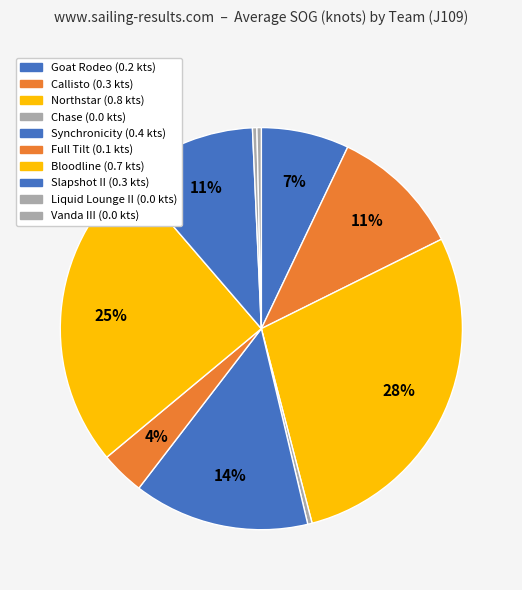

Is Northstar the majority of the pie?

No